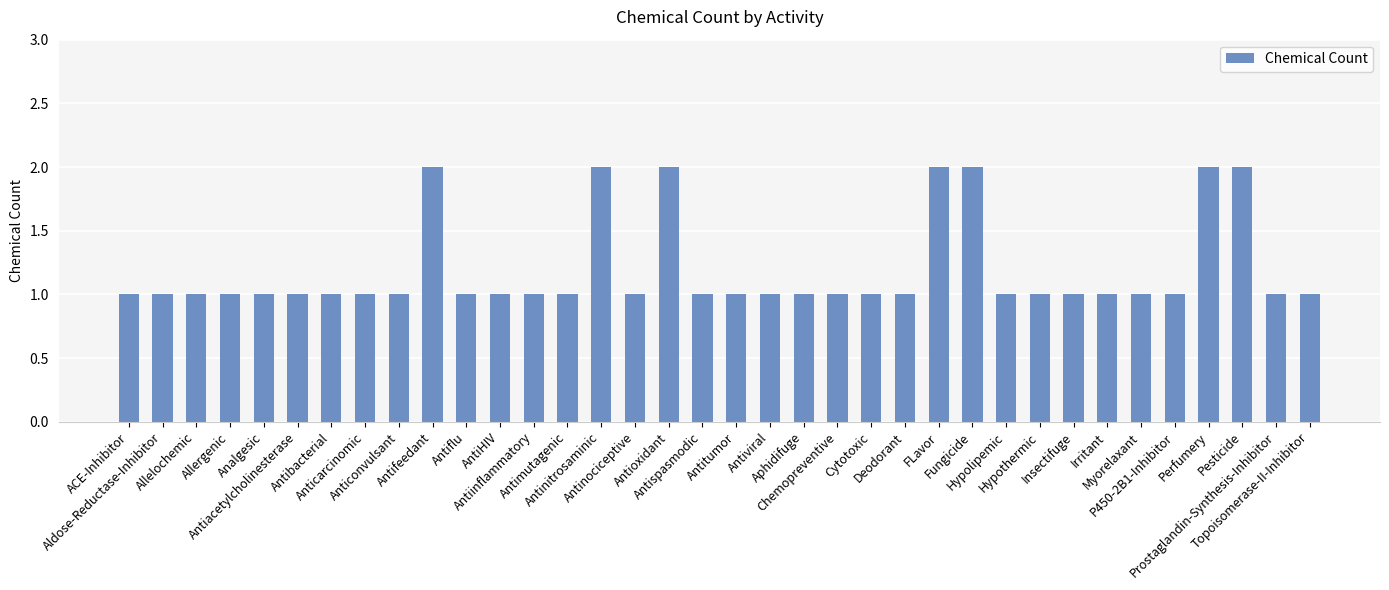

Reading right to left, extract all data points from this chart.

1	1	2	2	1	1	1	1	1	1	2	2	1	1	1	1	1	1	1	2	1	2	1	1	1	1	2	1	1	1	1	1	1	1	1	1